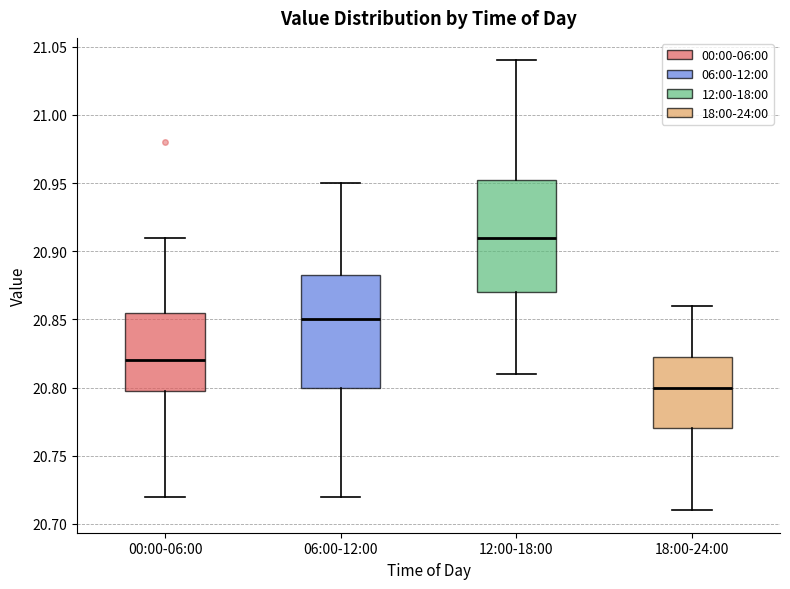

Where does the median line of the box for 00:00-06:00 sit on the y-axis? The values are not printed on the chart, so give them approximately, as read against the axis.

20.820